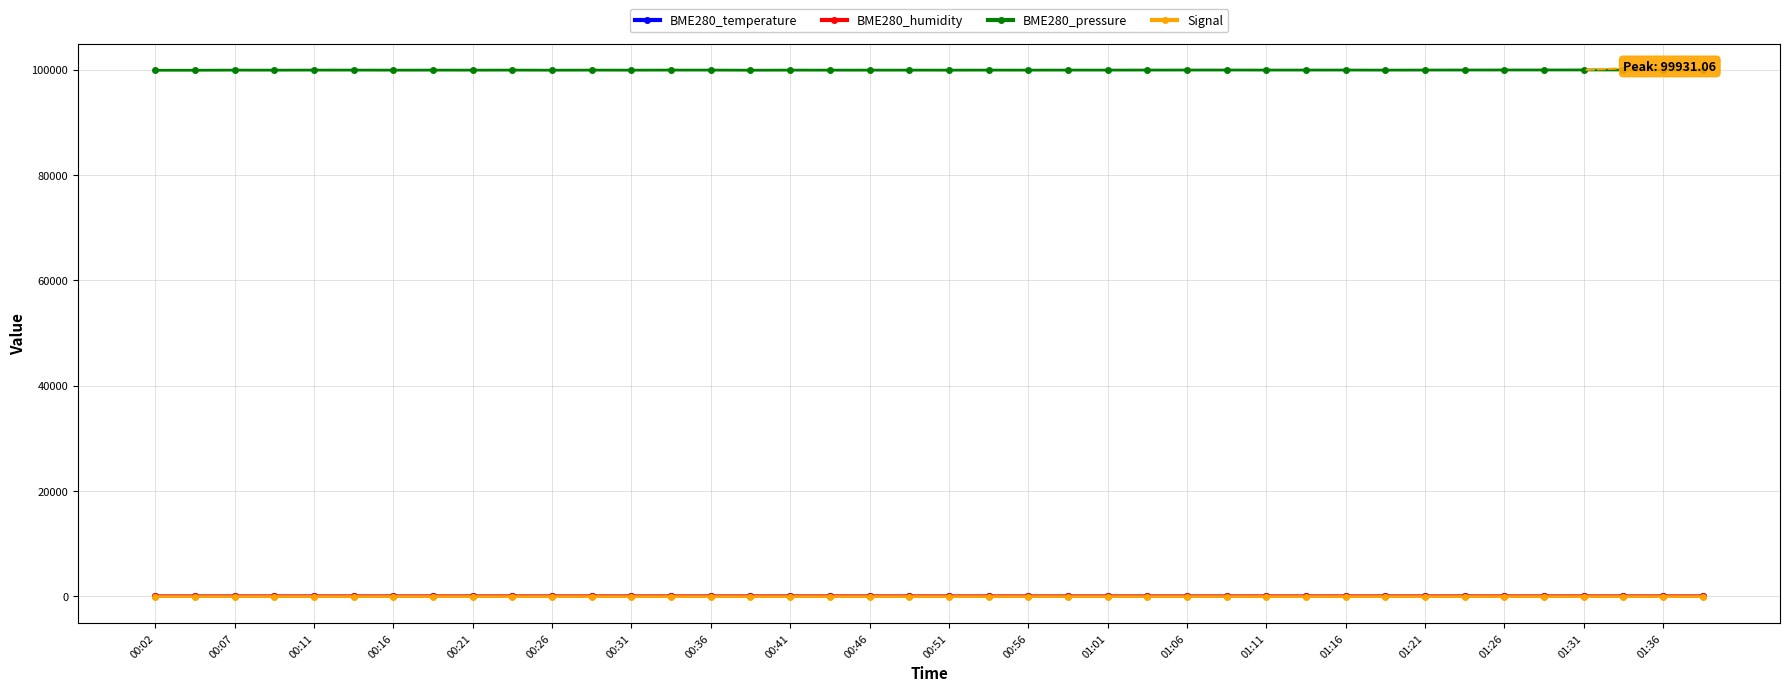

Is this an area chart (filled region under the line)?

No